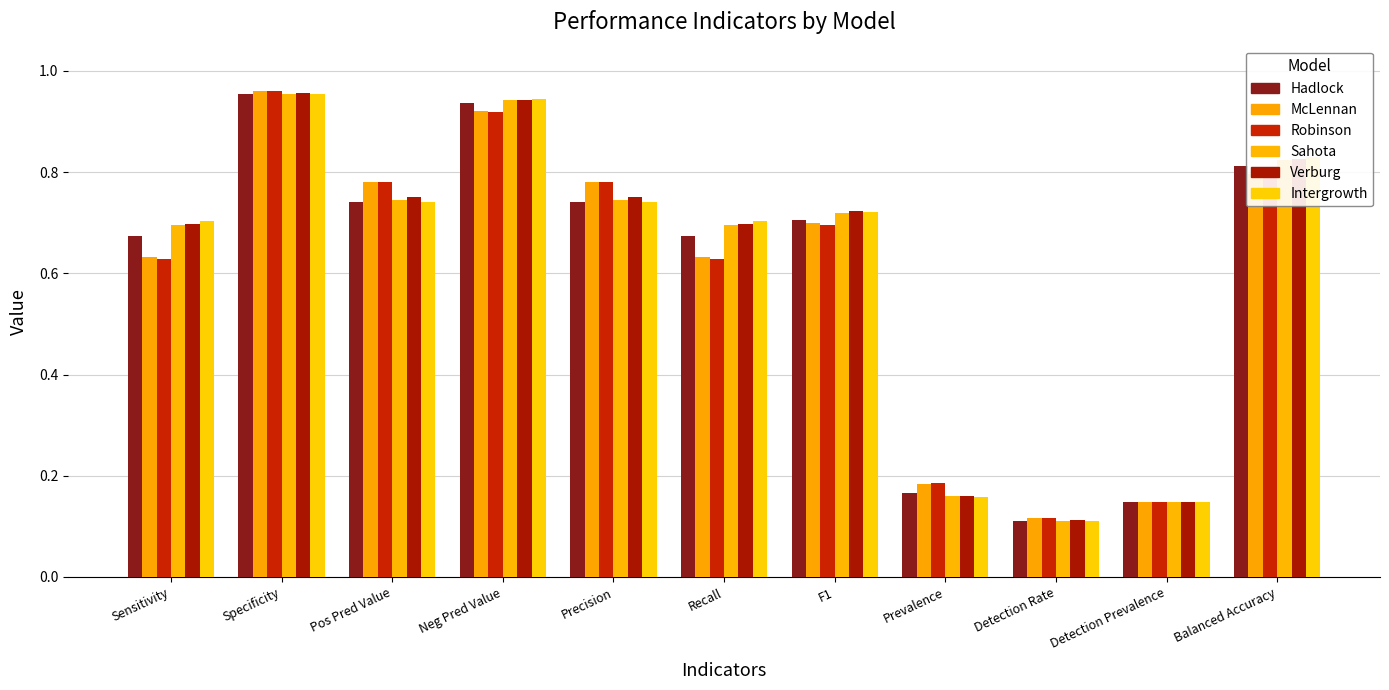

How many bars are there in each group?

6